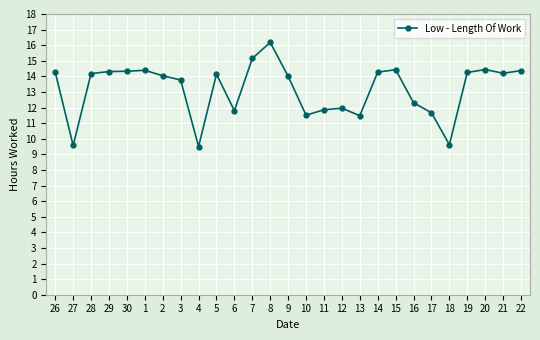

The value at 16 is 4.7. True or false?

False